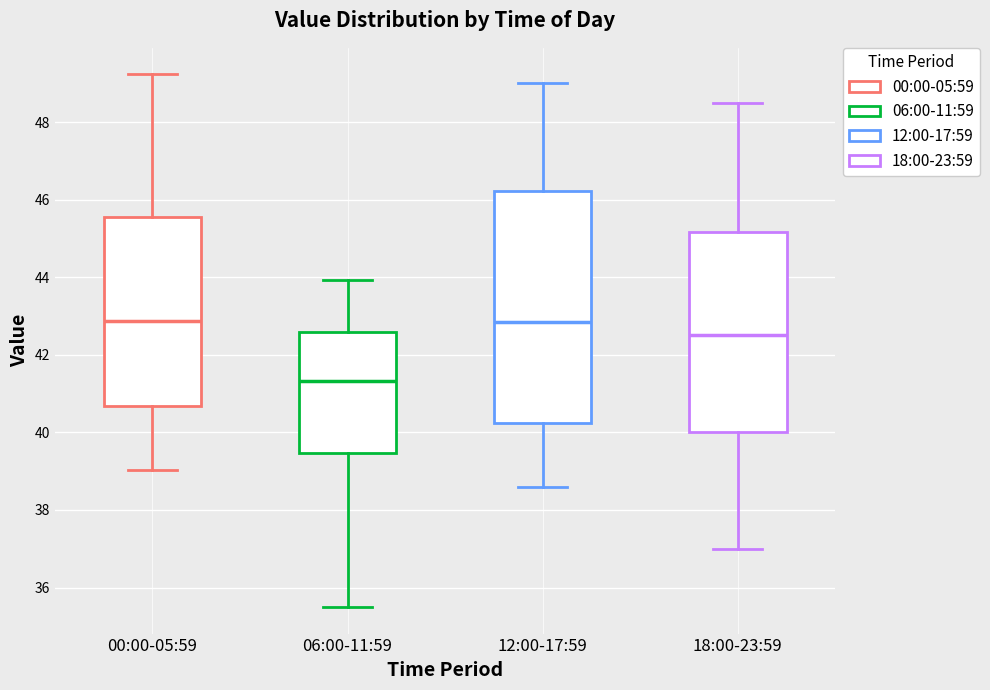

Reading left to right, transcribe this box plot: for each box, give where its median line is, the range the box spans, and where its two whiskers end, as read against the y-axis. The values are not printed on the chart, so give them approximately, as read against the axis.

00:00-05:59: median 42.8, box 40.6 to 45.6, whiskers 39.0 to 49.2
06:00-11:59: median 41.4, box 39.4 to 42.6, whiskers 35.6 to 44.0
12:00-17:59: median 42.8, box 40.2 to 46.2, whiskers 38.6 to 49.0
18:00-23:59: median 42.6, box 40.0 to 45.2, whiskers 37.0 to 48.6